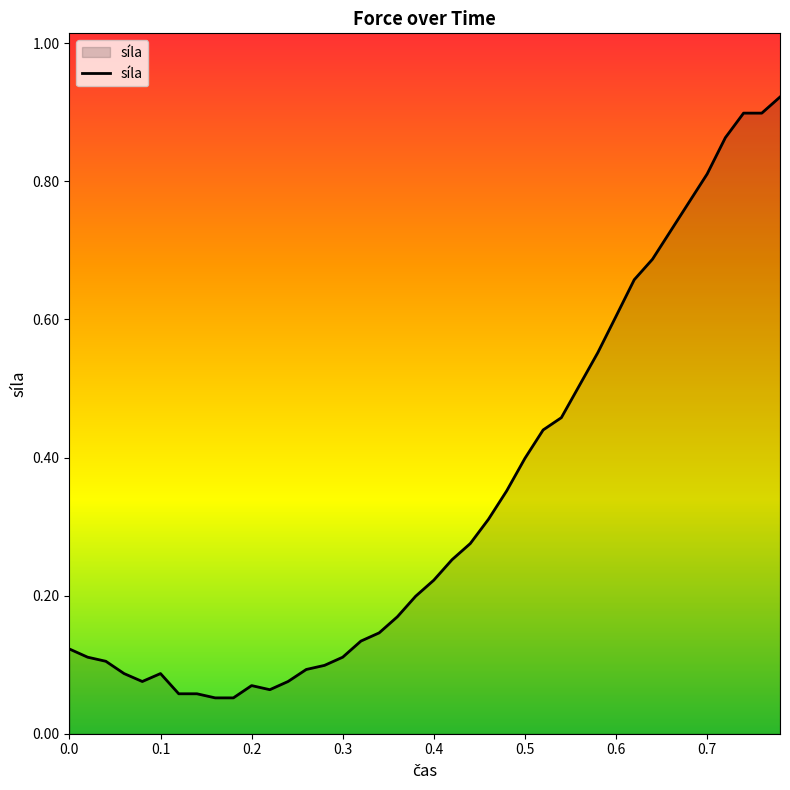

What is the greatest value displayed?

0.9